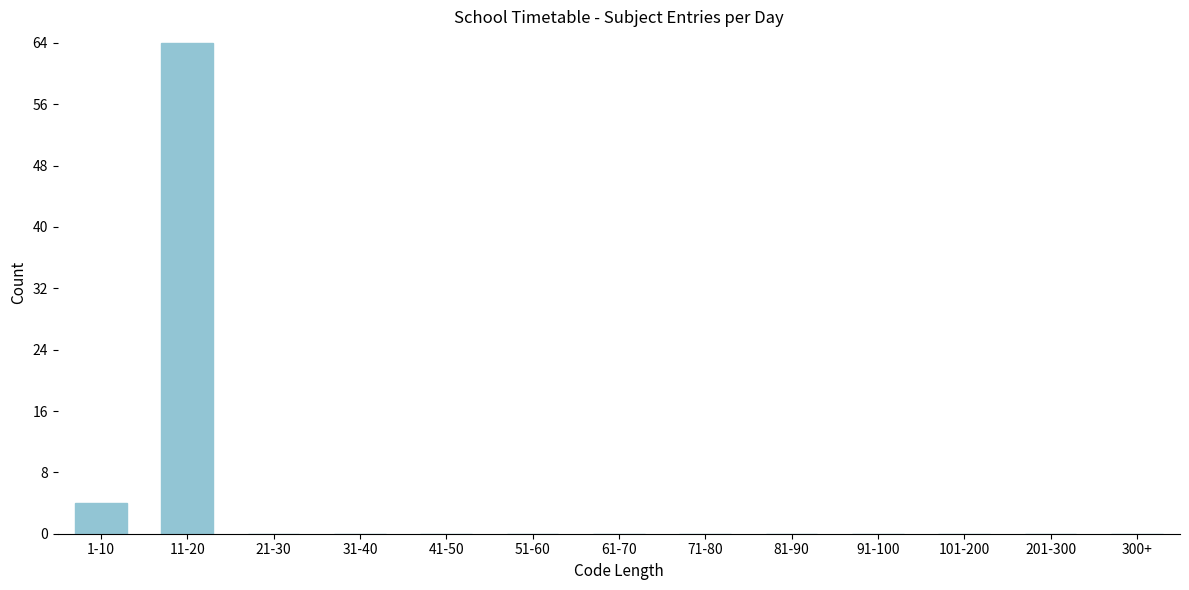

Reading right to left, extract all data points from this chart.

300+=0	201-300=0	101-200=0	91-100=0	81-90=0	71-80=0	61-70=0	51-60=0	41-50=0	31-40=0	21-30=0	11-20=64	1-10=4